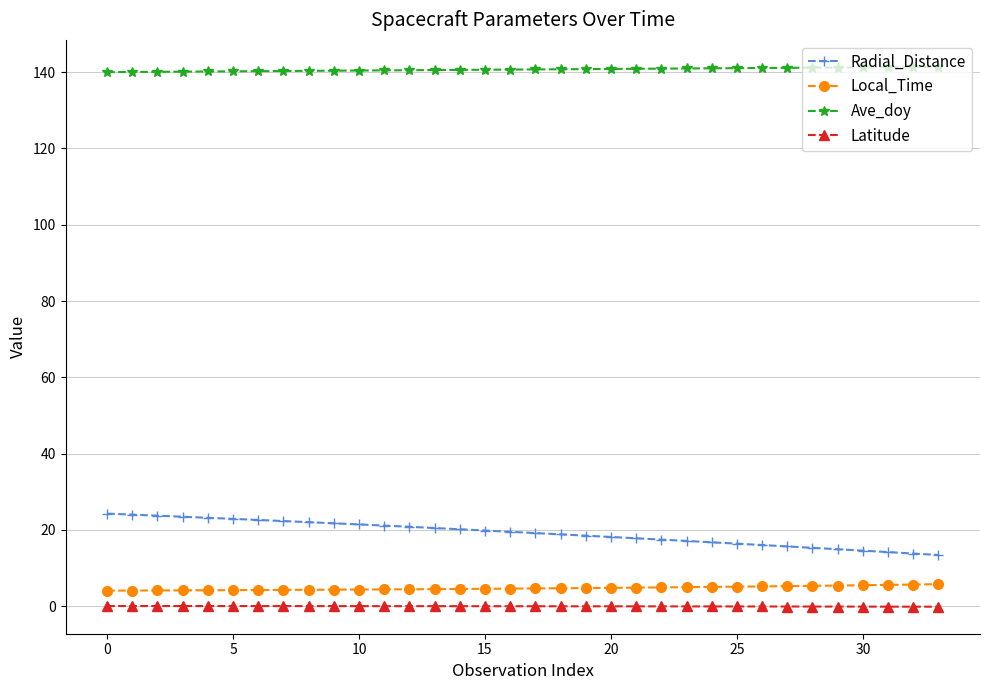

At how many categories does at least one series exceed 57?

34